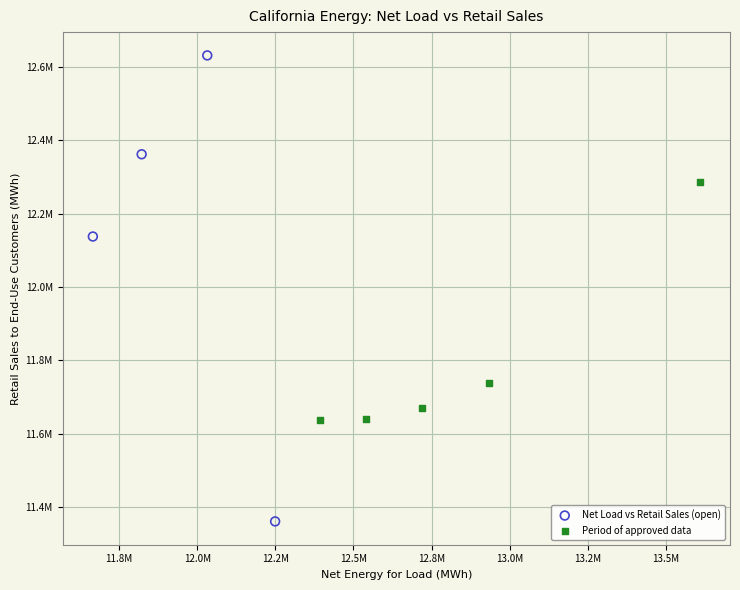

What are all the series names shown in the legend?

Net Load vs Retail Sales (open), Period of approved data